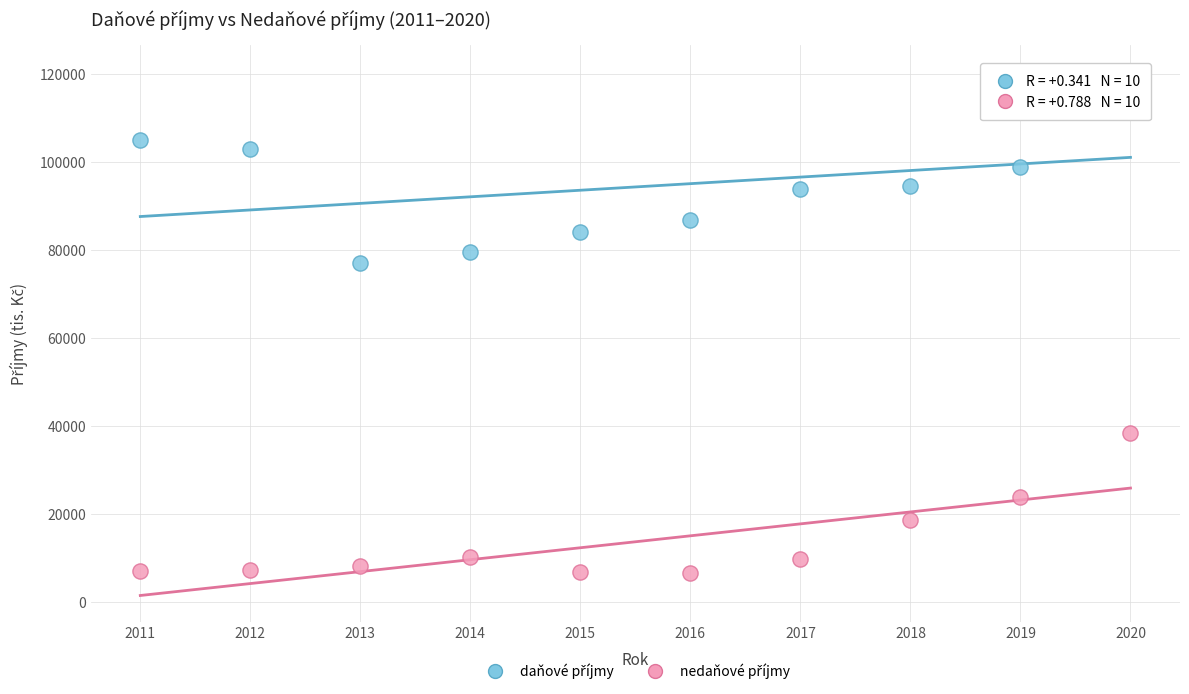

What is the X range (max minus min) for the scatter plot?

9.0